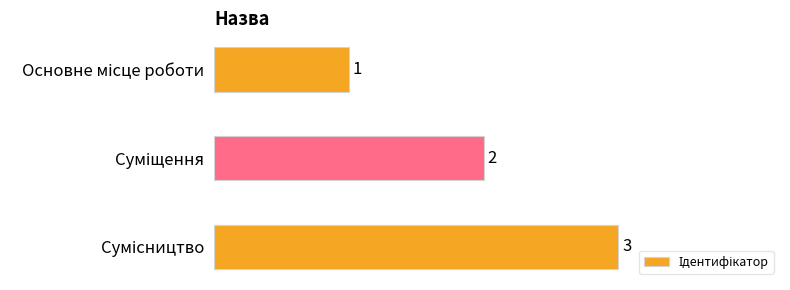

Count the number of categories in the chart.

3